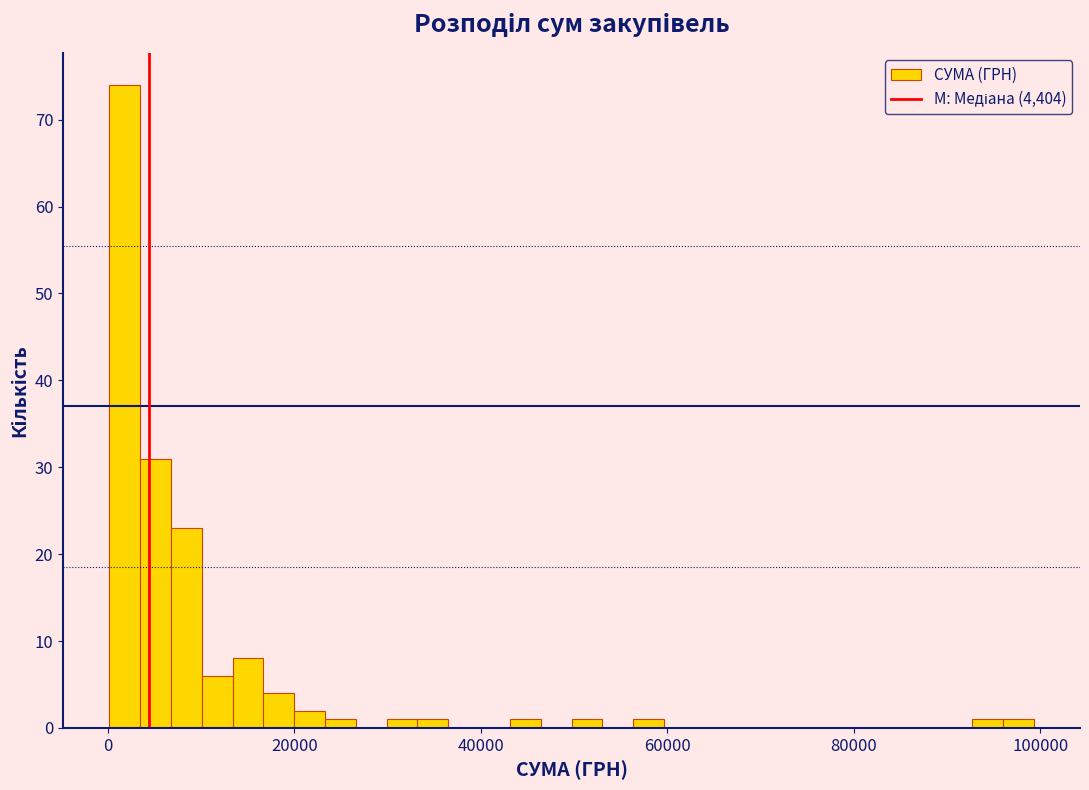

Read against the x-axis, roughly where is the centre of the tallest bar?

2000